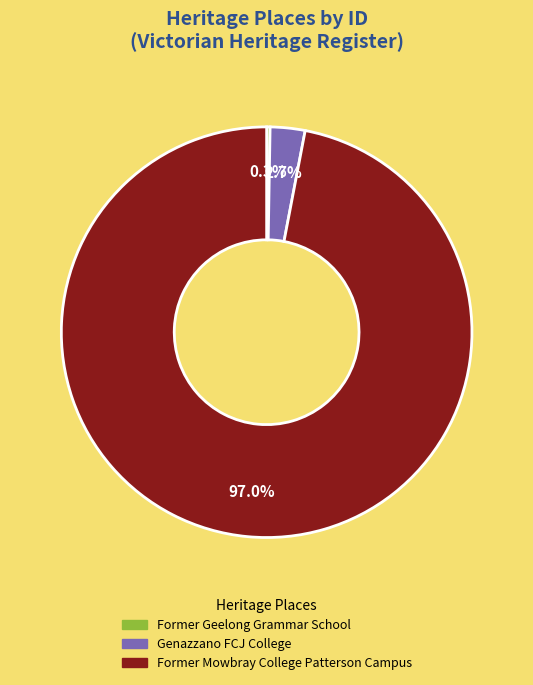

Is there a majority slice in this chart?

Yes